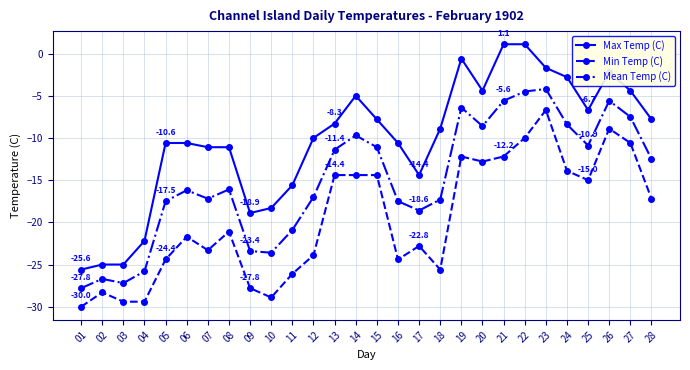

What is the approximate value of Mean Temp (C) at 27?

-7.5